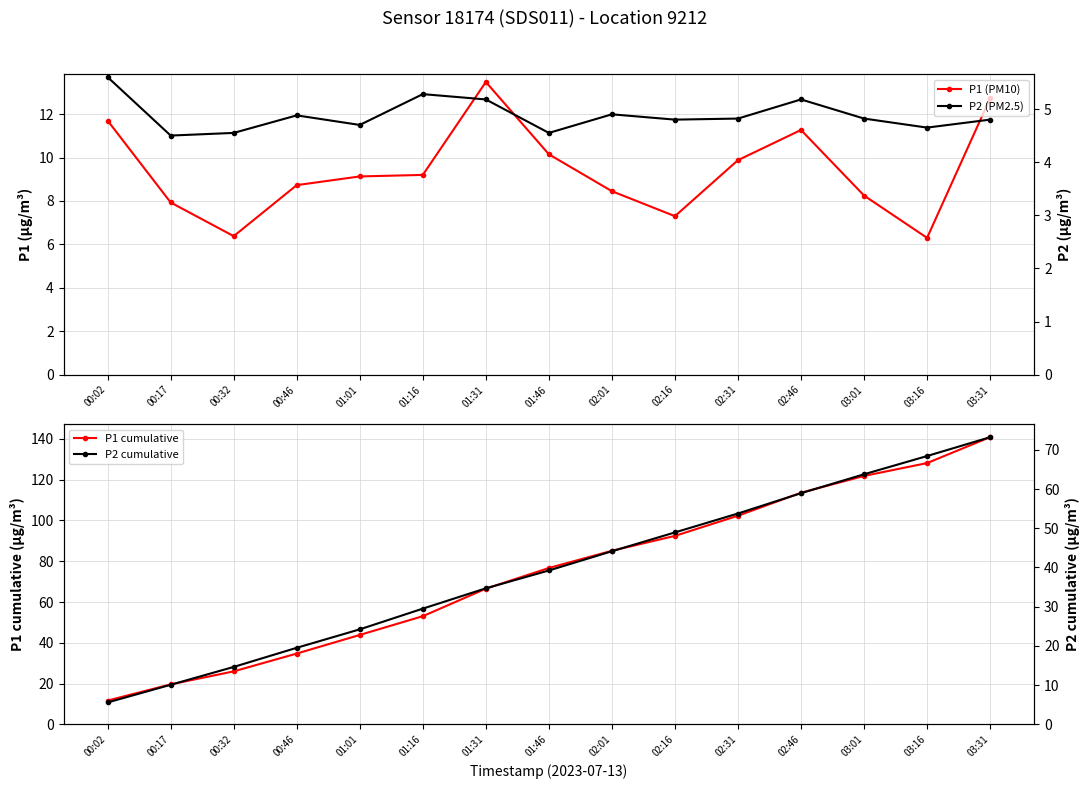

Which series has the widest spread of values?

P1 cumulative